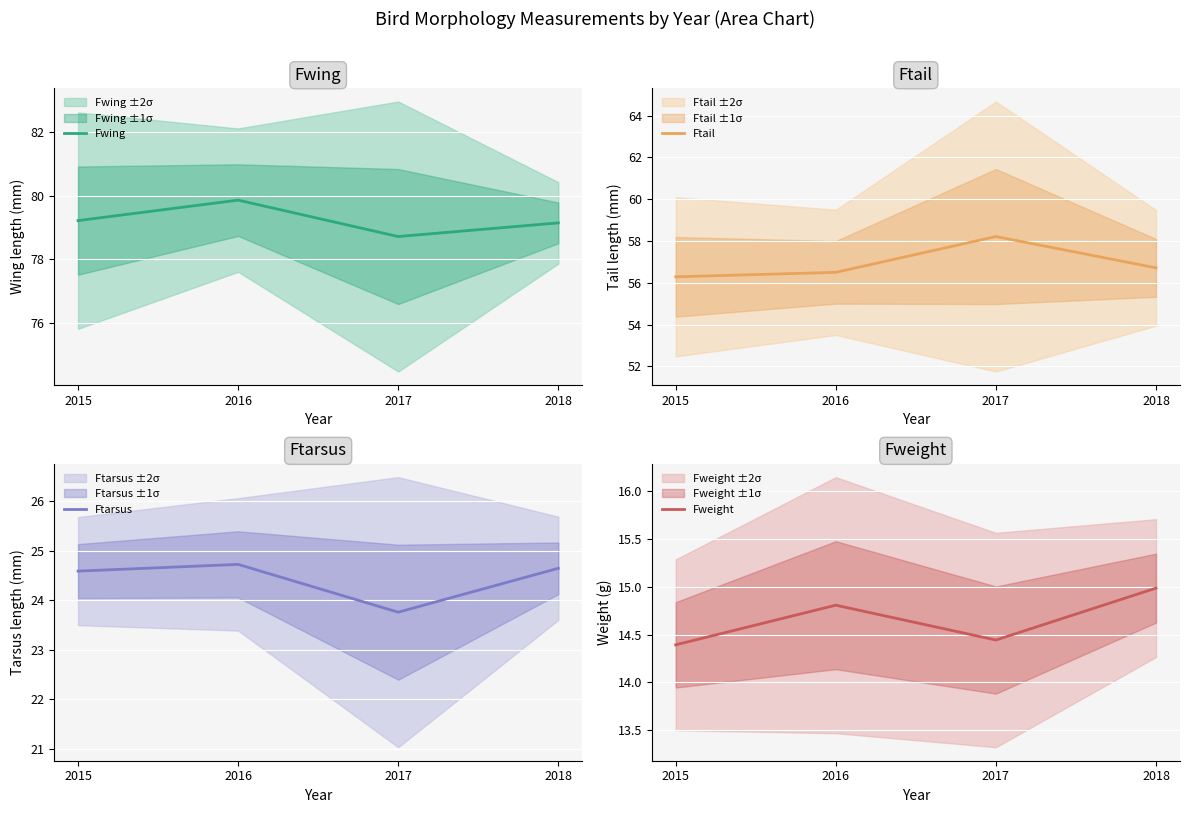

Is the value of Fweight at 2016 greater than the value of Fwing at 2017?

No